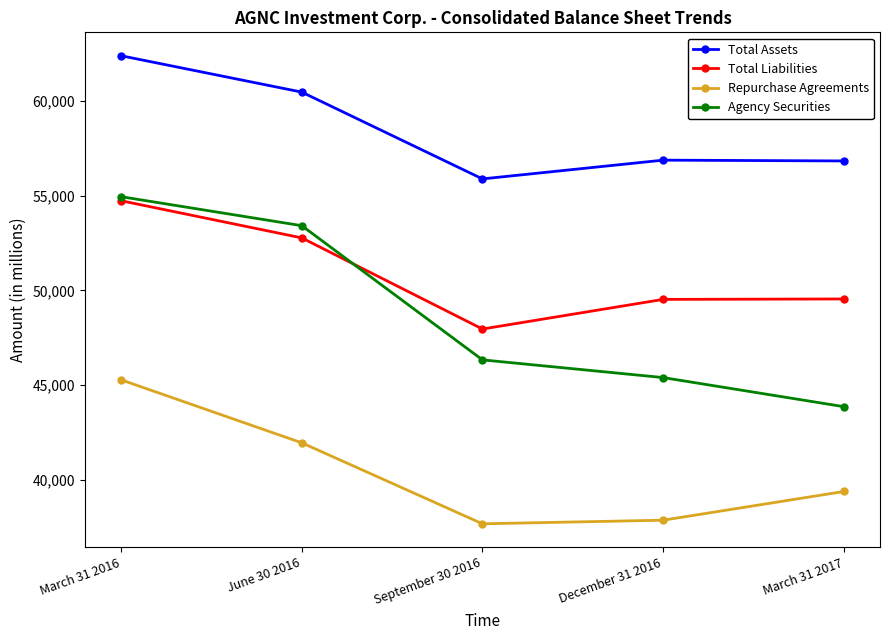

How many data points in Agency Securities are less than 46328?

2